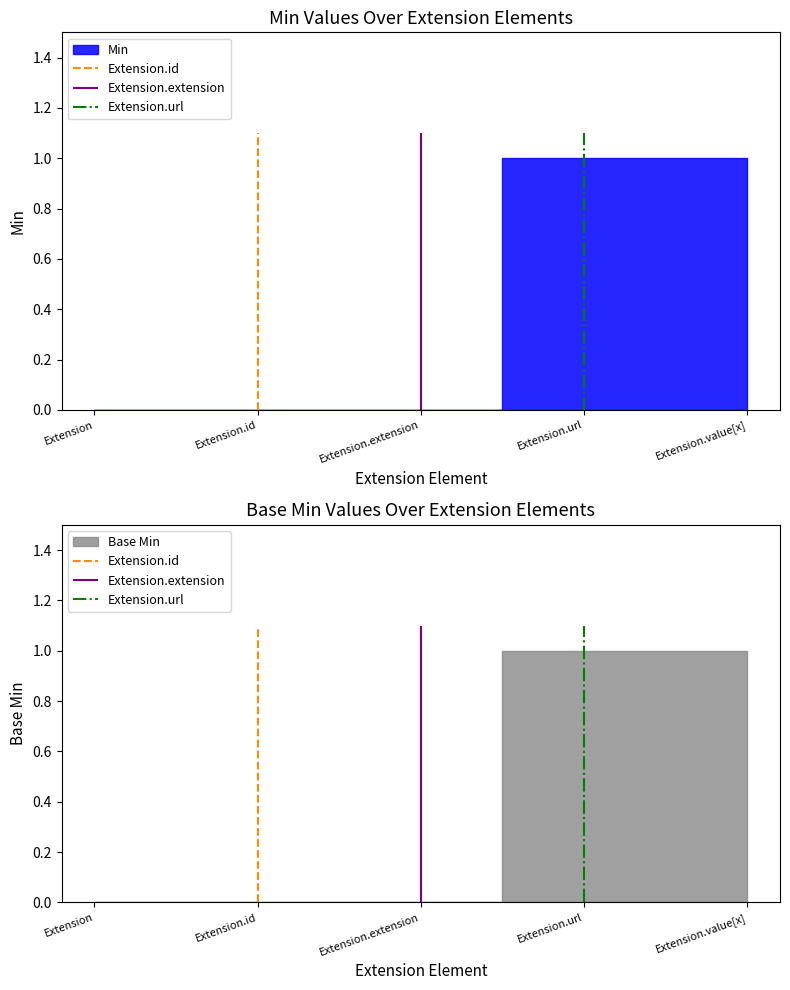

How many distinct data groups are displayed?

2